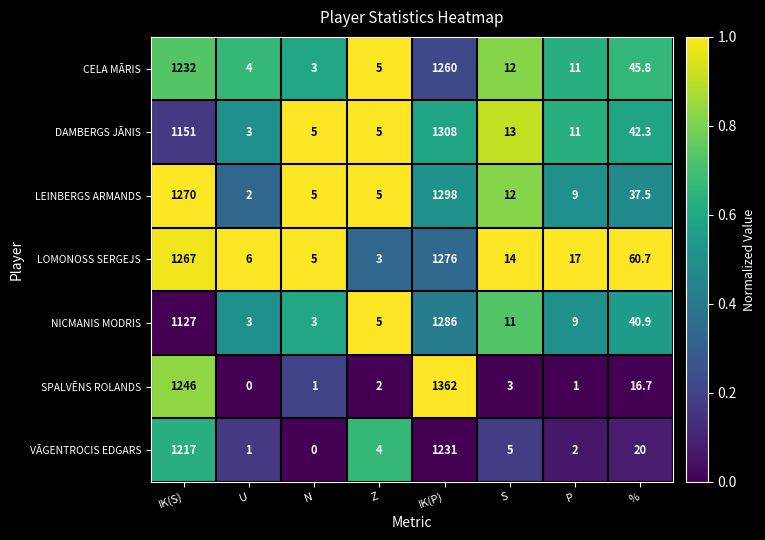

True or false: DAMBERGS JĀNIS has a value of 42.3 at %.

True